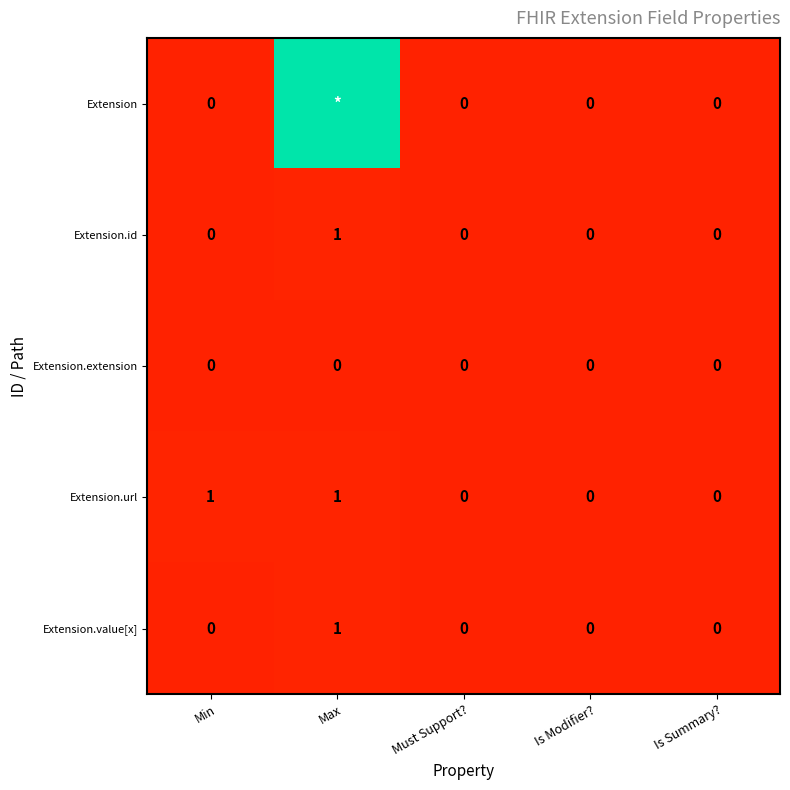

The value of Extension.value[x] at Must Support? is 1. True or false?

False